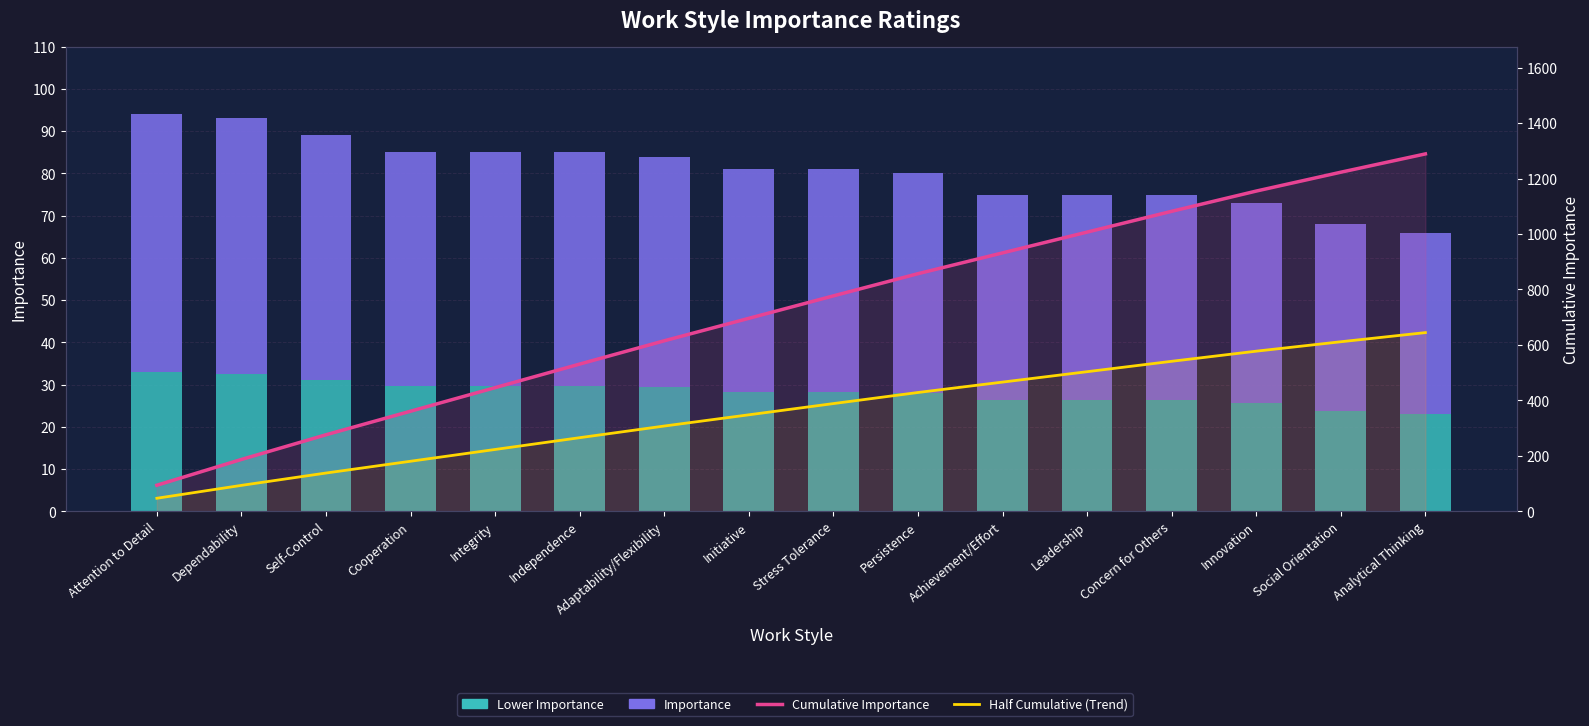

What is the difference between the second highest and minimum values in the Half Cumulative (Trend) series?

564.5